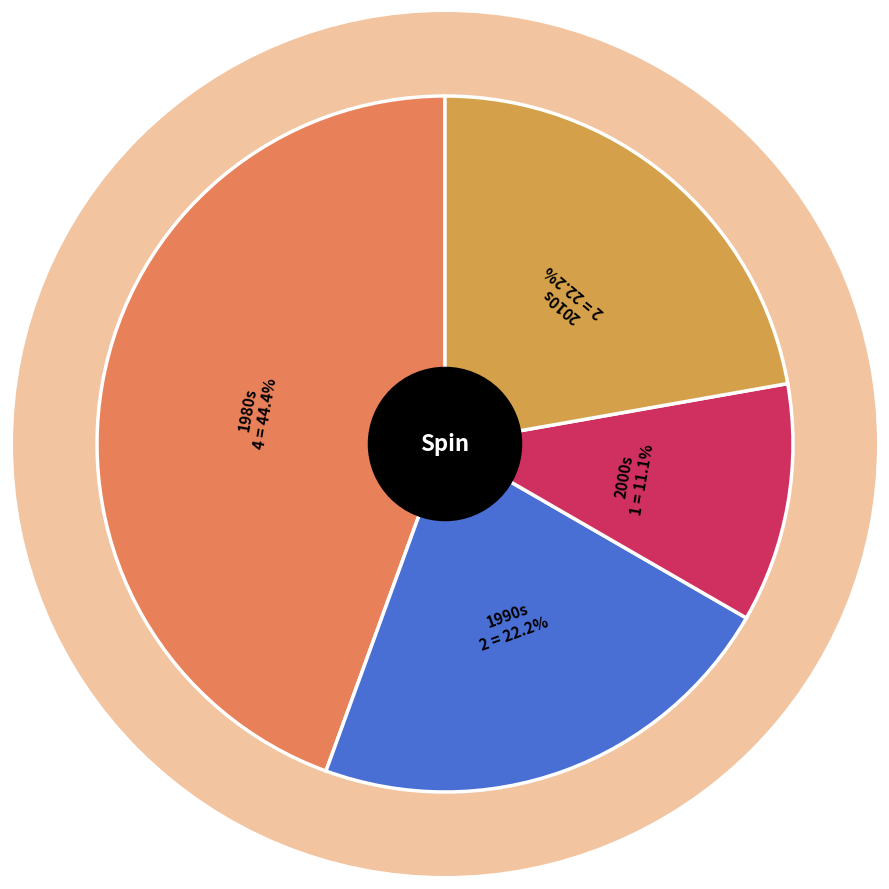

Is there any slice that represents more than half of the pie?

No